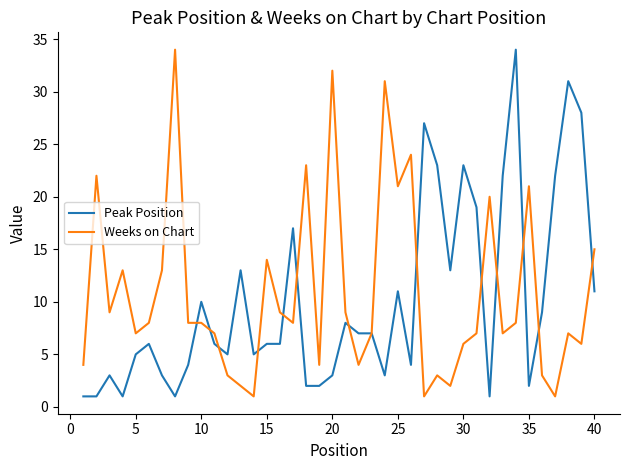

What are all the series names shown in the legend?

Peak Position, Weeks on Chart